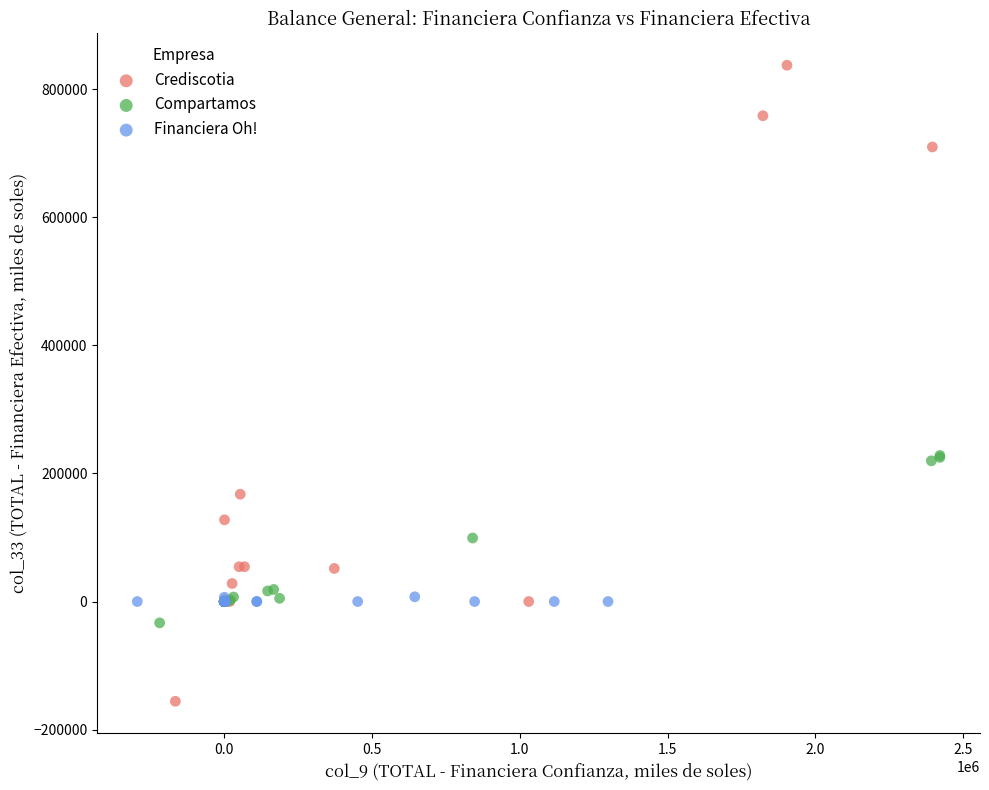

Which series reaches the minimum Y coordinate?

Crediscotia